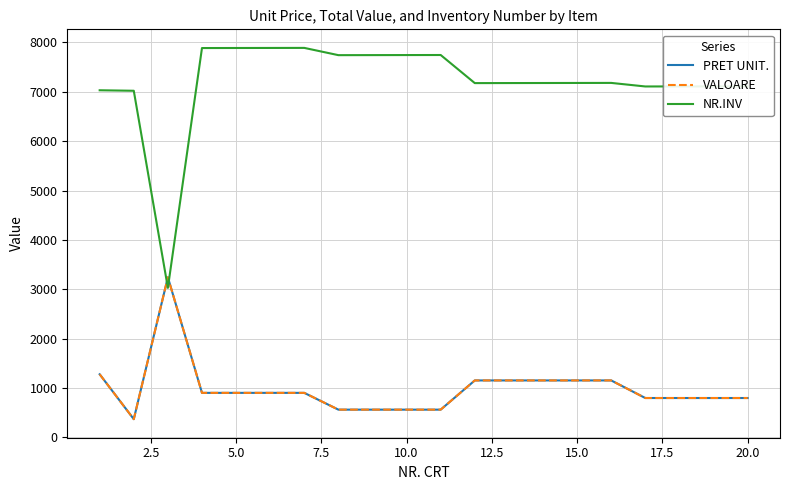

What is the average value of the PRET UNIT. series?

987.0